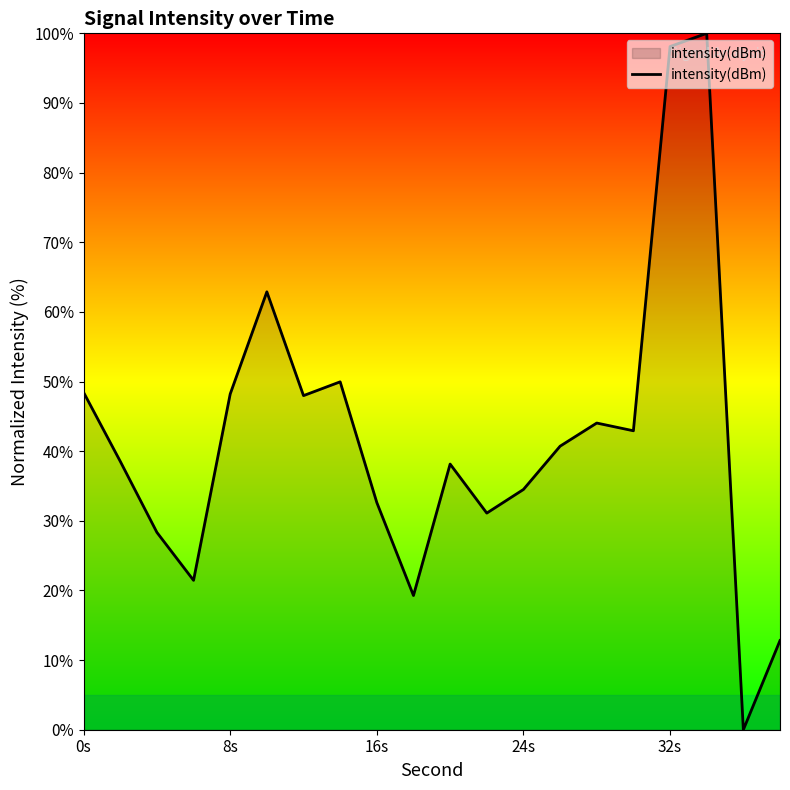

What is the difference between the maximum and minimum values?

100.0